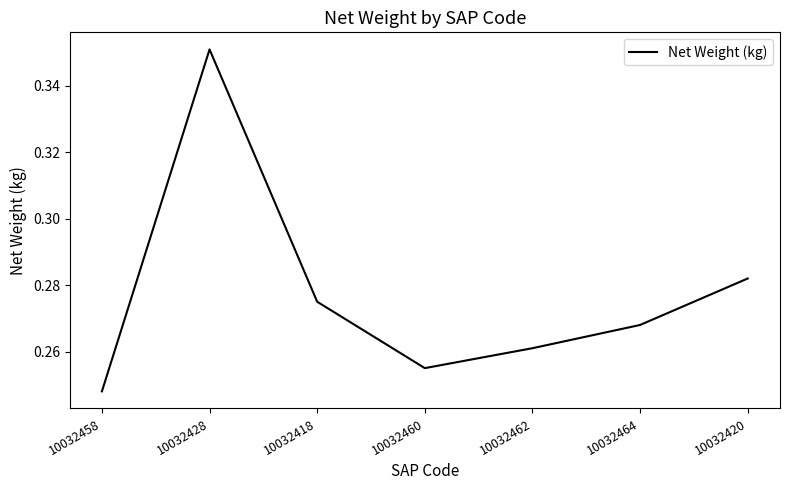

At which category does the chart reach its peak across all series?

10032428